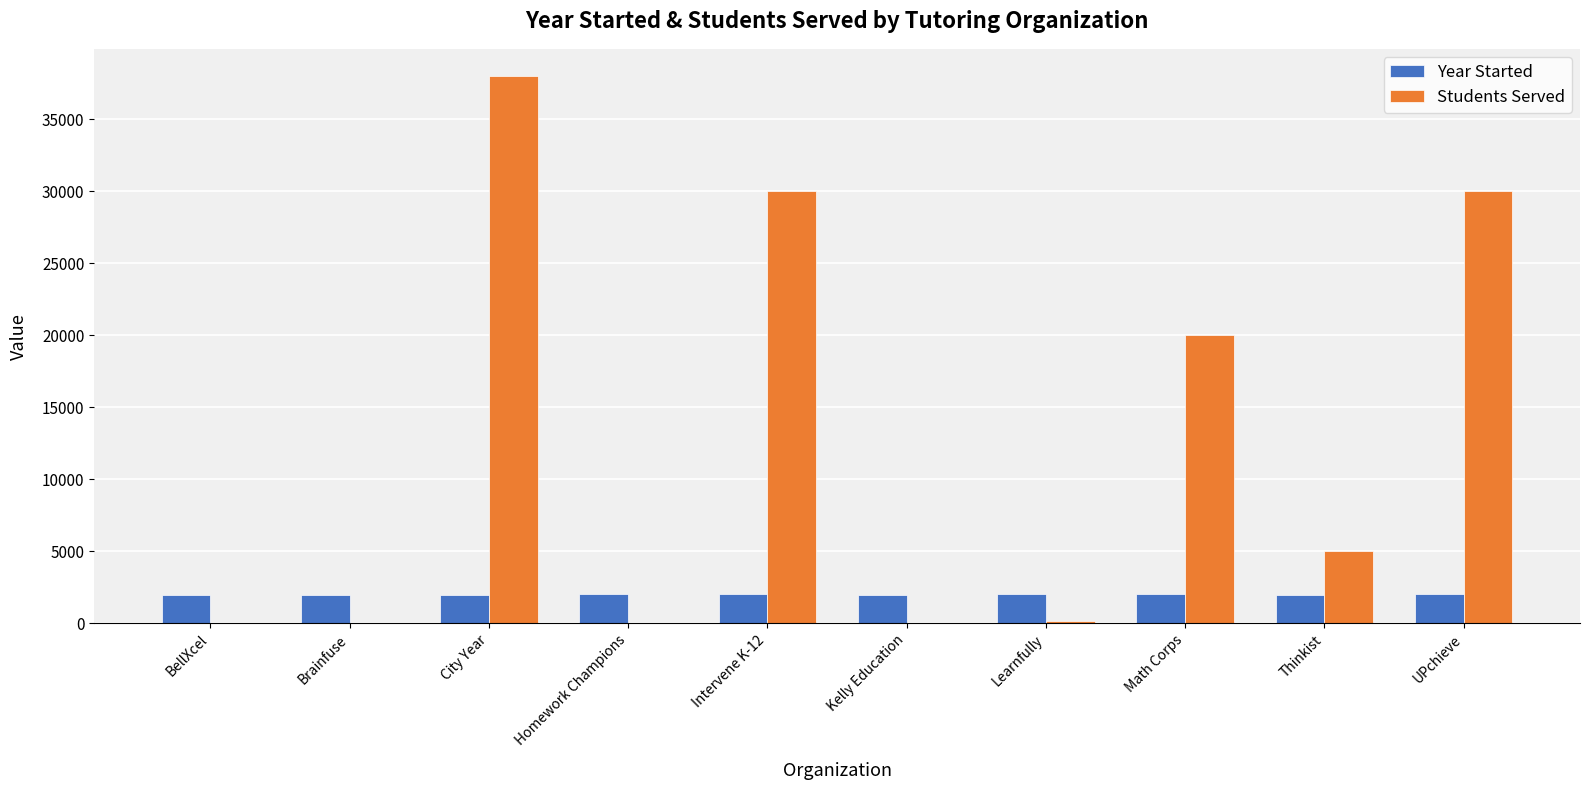

The Students Served series shows 0 at BellXcel. True or false?

True